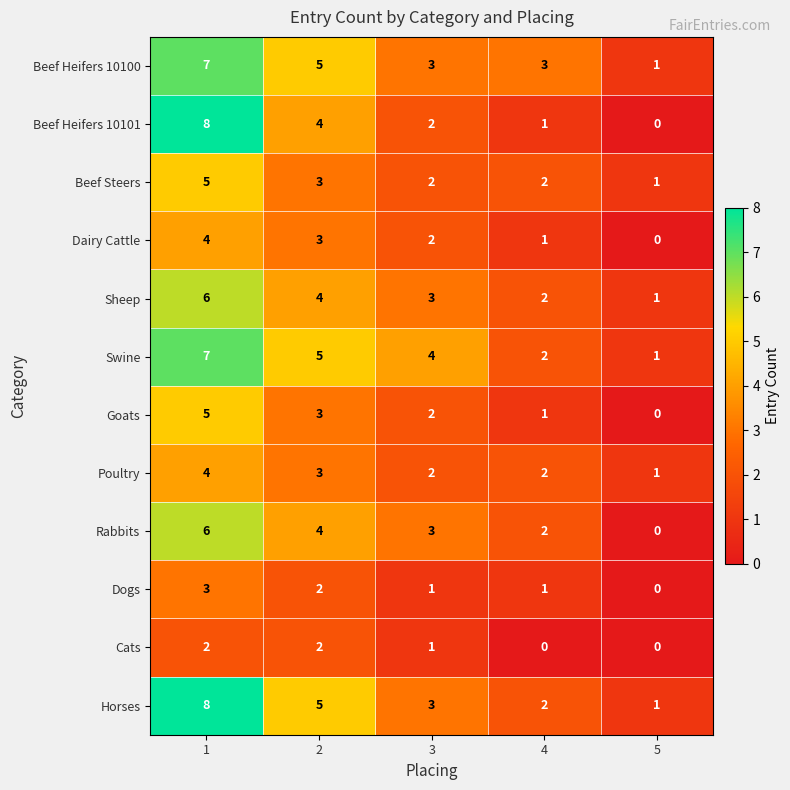

How many Sheep values are between 2 and 4?

3